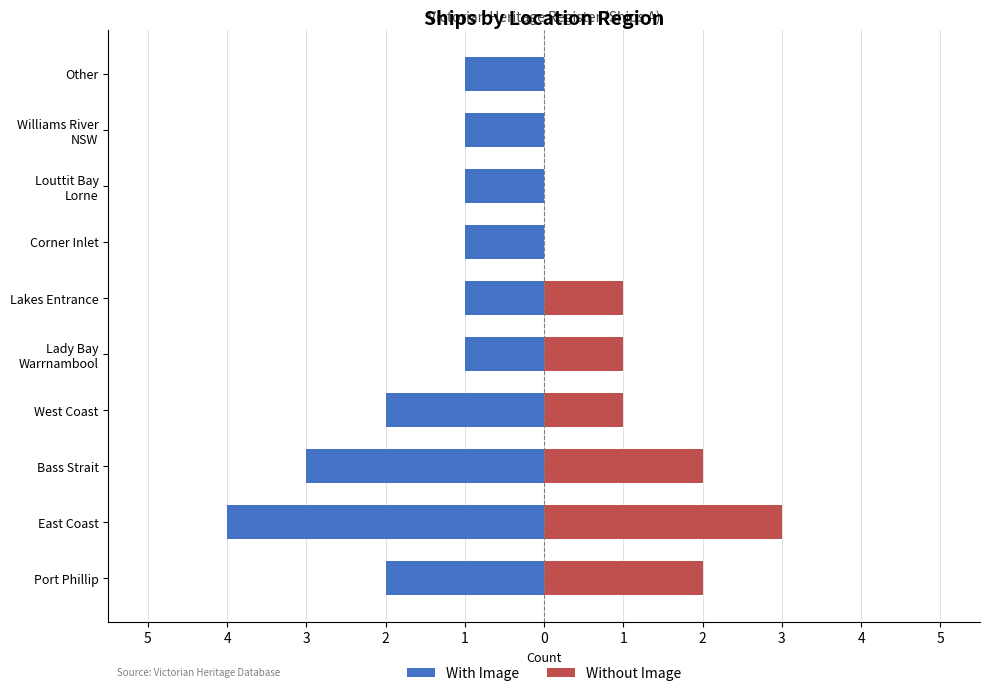

Which series changed the most between West Coast and Other?

With Image